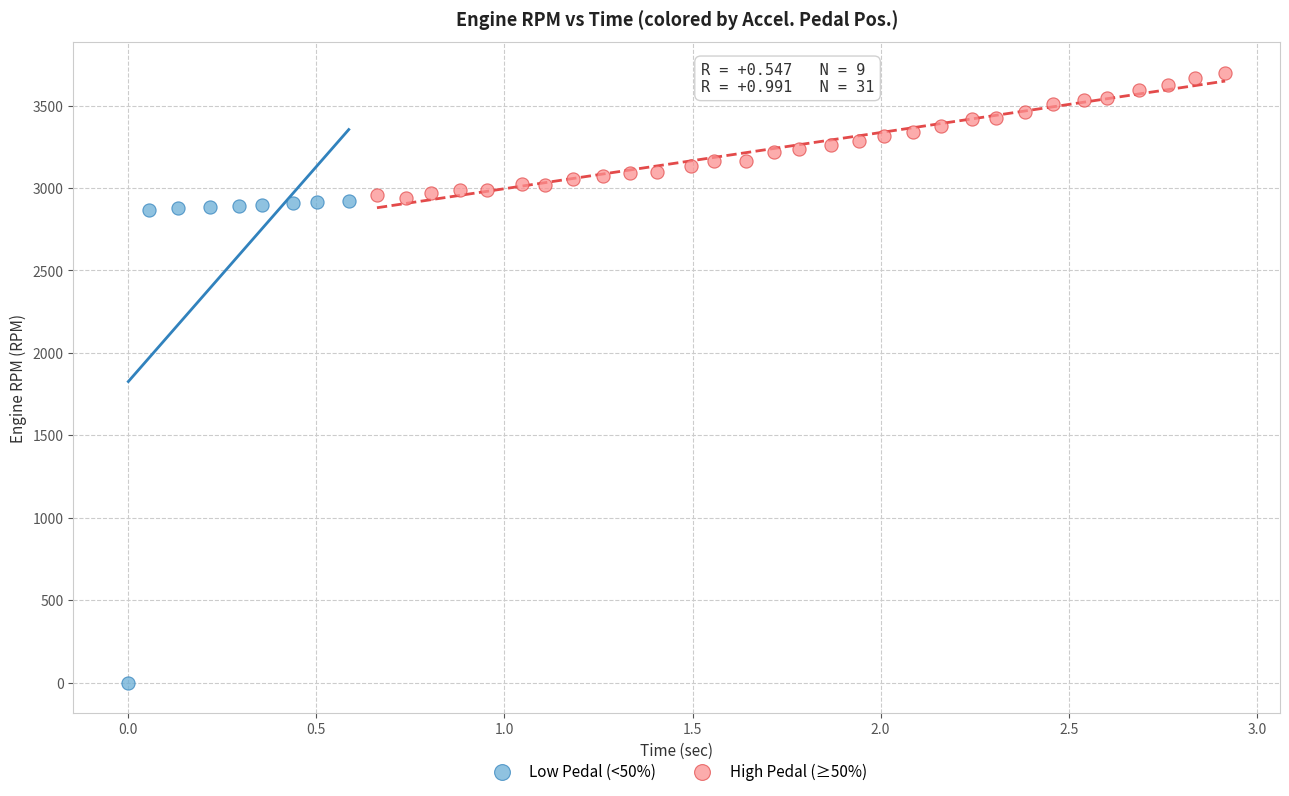

What are all the series names shown in the legend?

Low Pedal (<50%), High Pedal (≥50%)